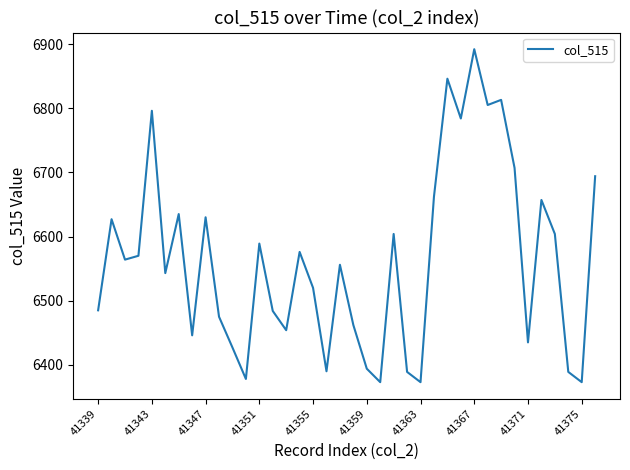

What is the difference between the maximum and minimum values?

519